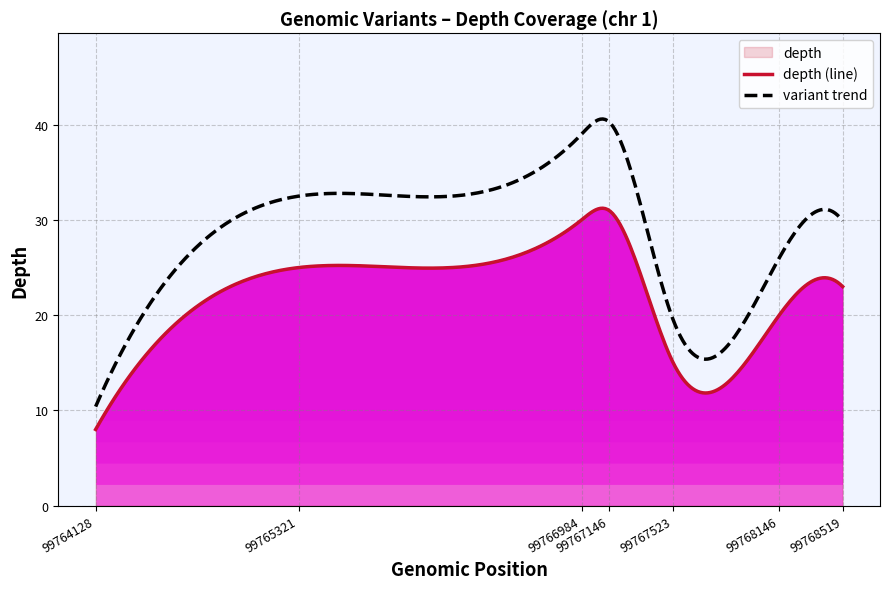

At which category does the data reach its first local valley?

99767523